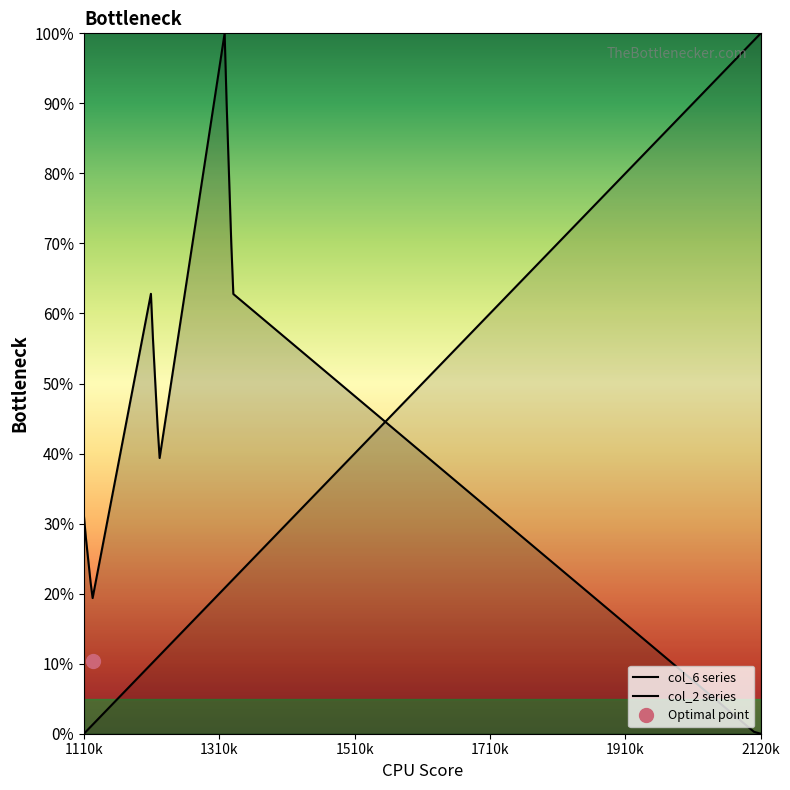

What is the average value of the col_2 series series?

28.6